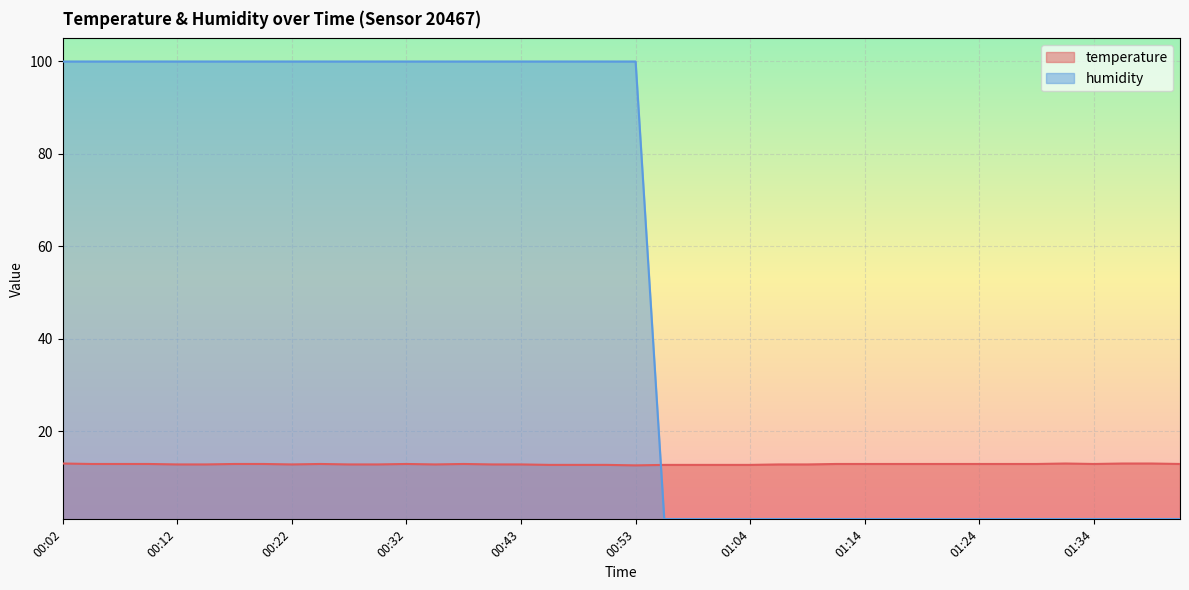

How many times do humidity and temperature cross each other?

1